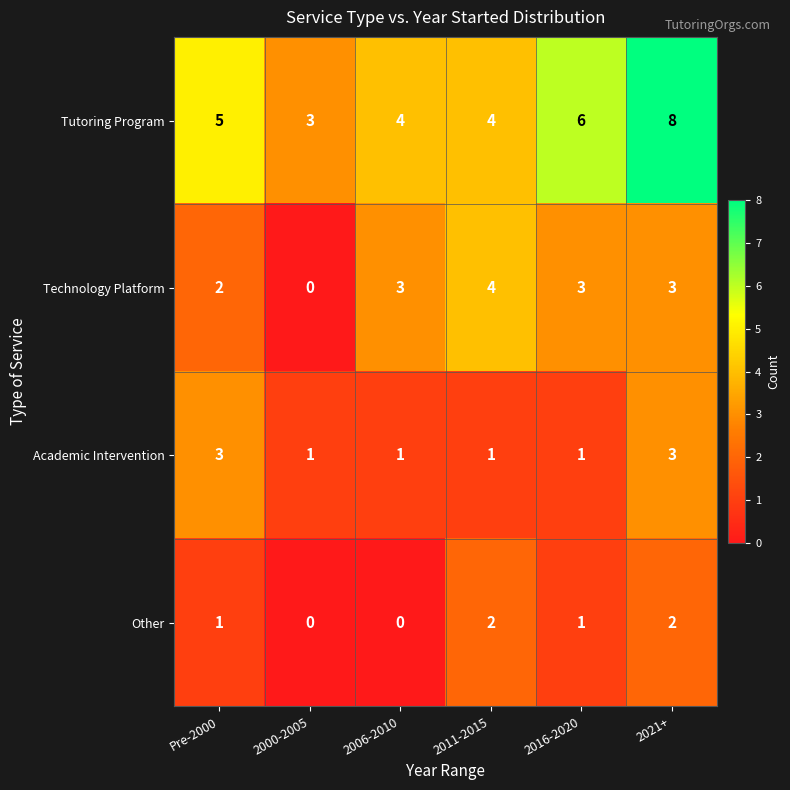

What is the average value of the Tutoring Program series?

5